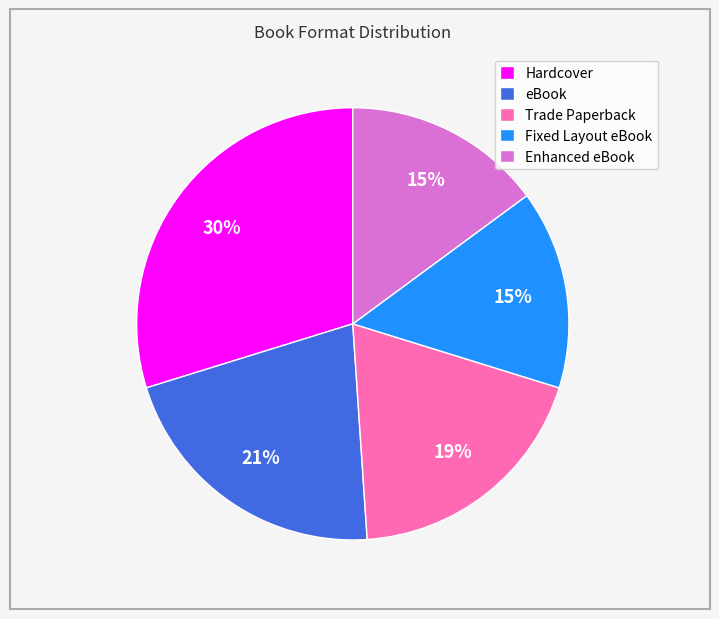

Count the number of slices in the pie.

5